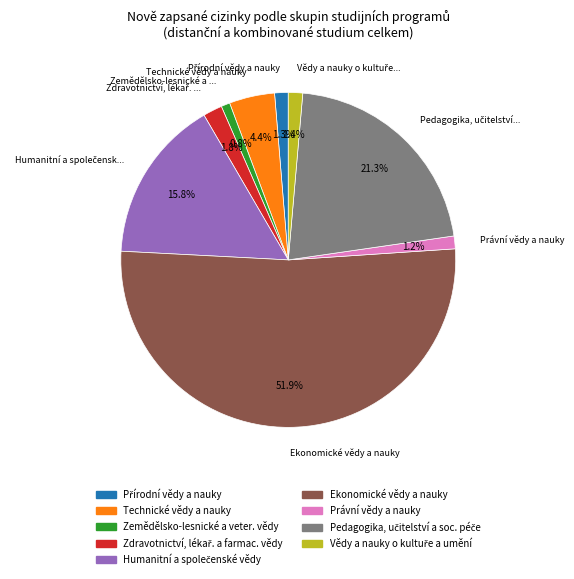

How many segments does this pie chart have?

9